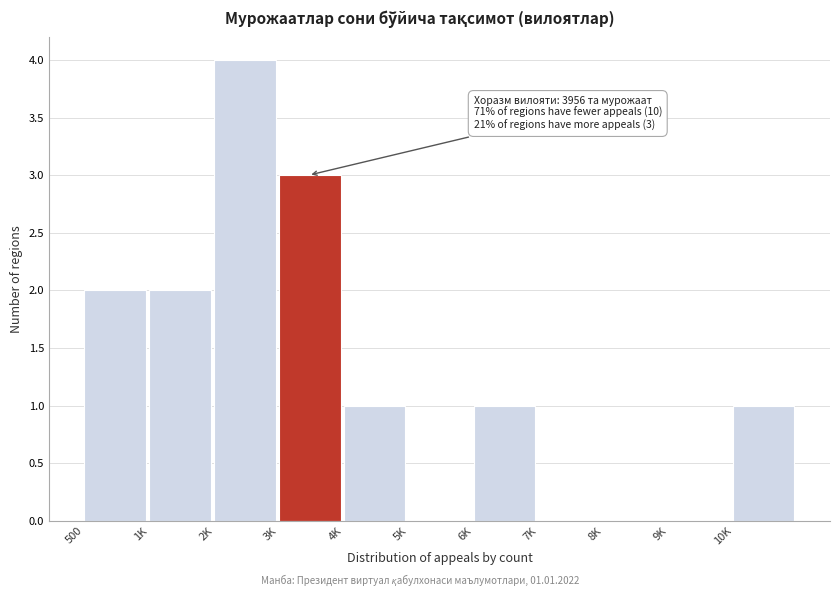

Reading left to right, transcribe all the data shown in this chart.

500=2	1K=2	2K=4	3K=3	4K=1	5K=0	6K=1	7K=0	8K=0	9K=0	10K=1